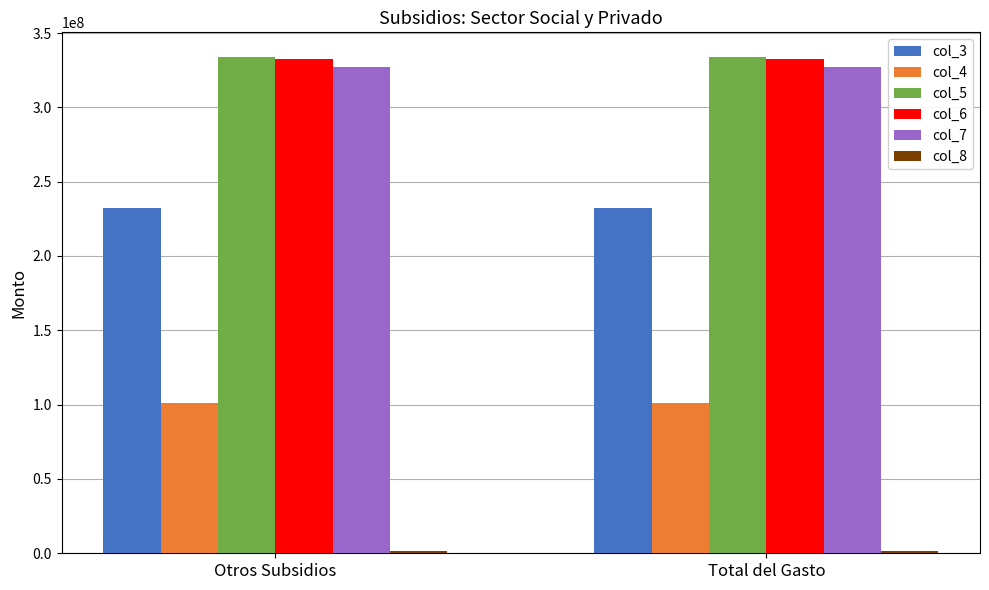

Is it true that col_3 equals 54193383.0 at Total del Gasto?

False